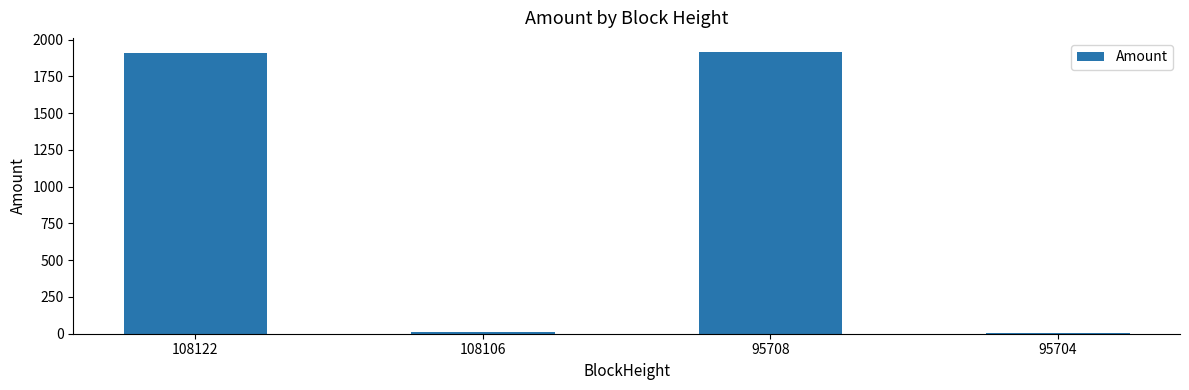

How many distinct data groups are displayed?

1